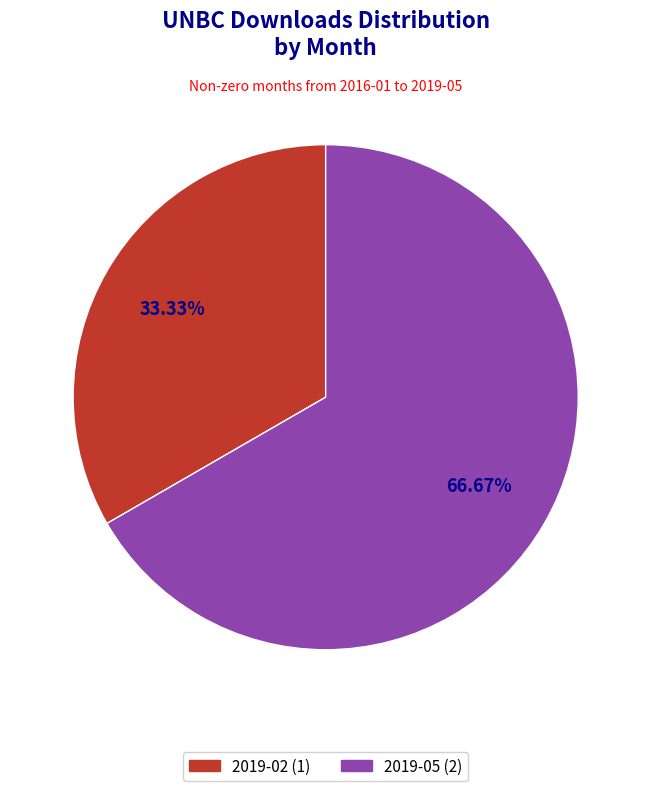

Which category has the biggest portion of the pie?

2019-05